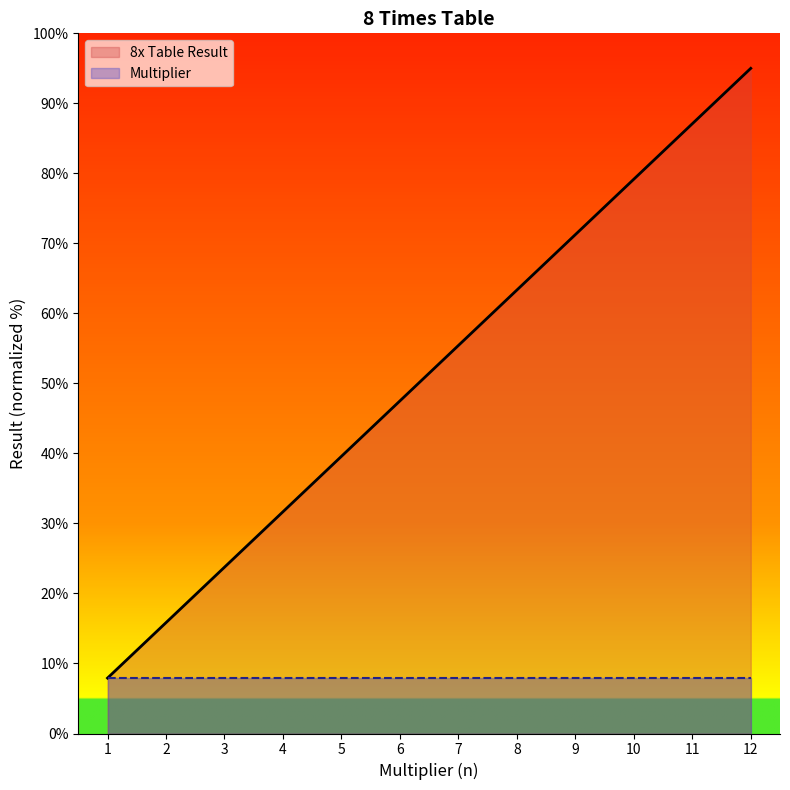

What is the difference between the values at 6 and 9?

23.8